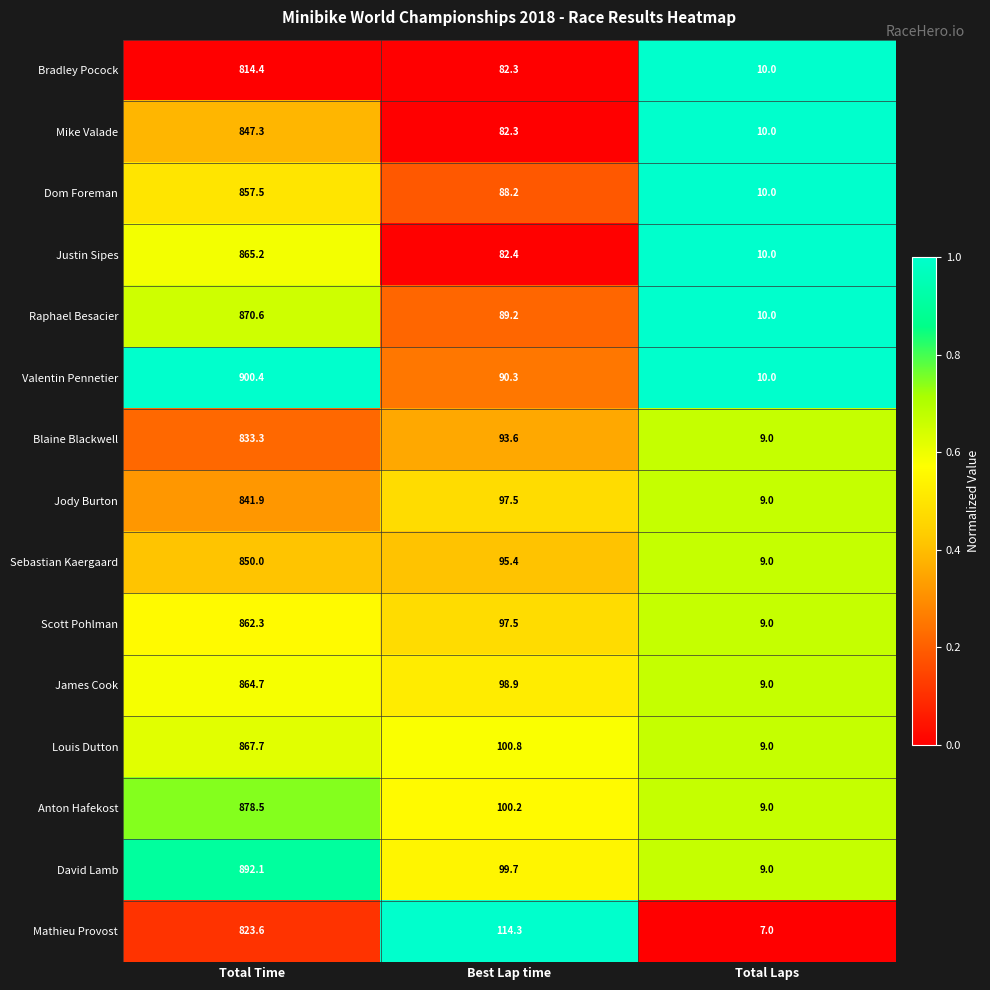

What is the total value across all series at Total Laps?

139.0